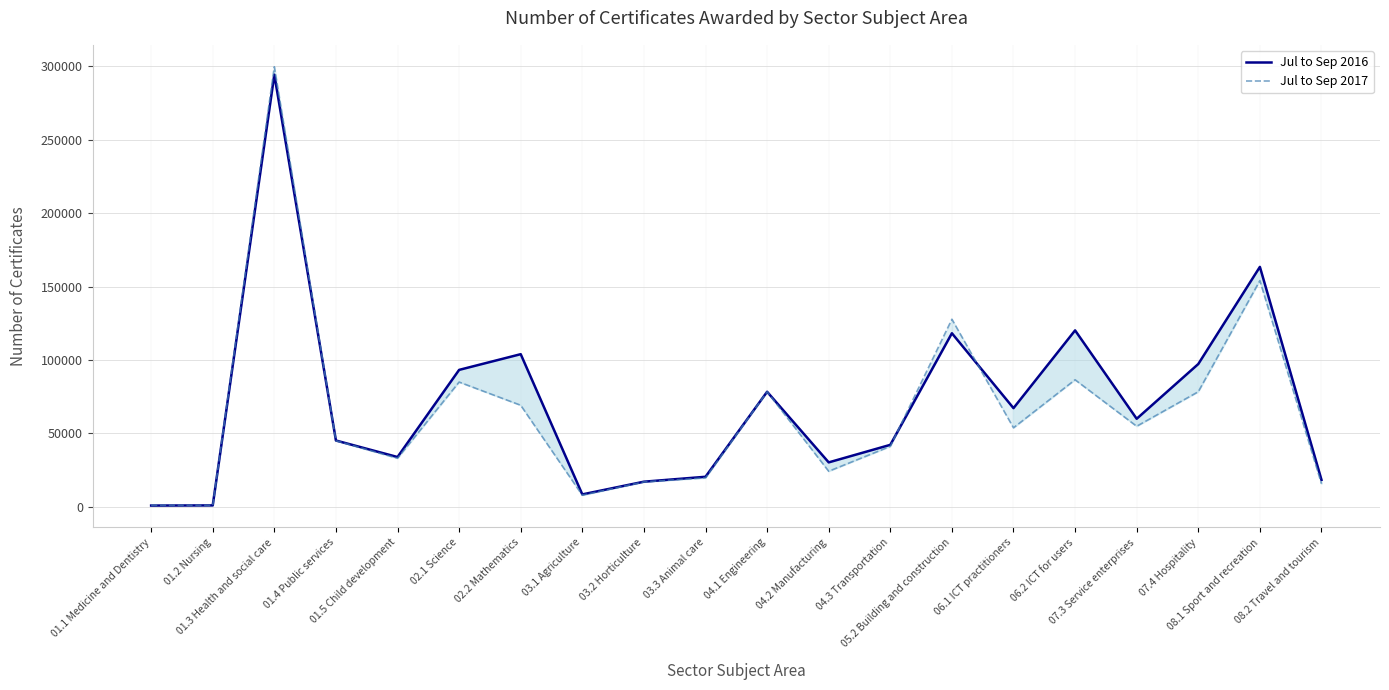

At how many categories does at least one series exceed 126627?

3